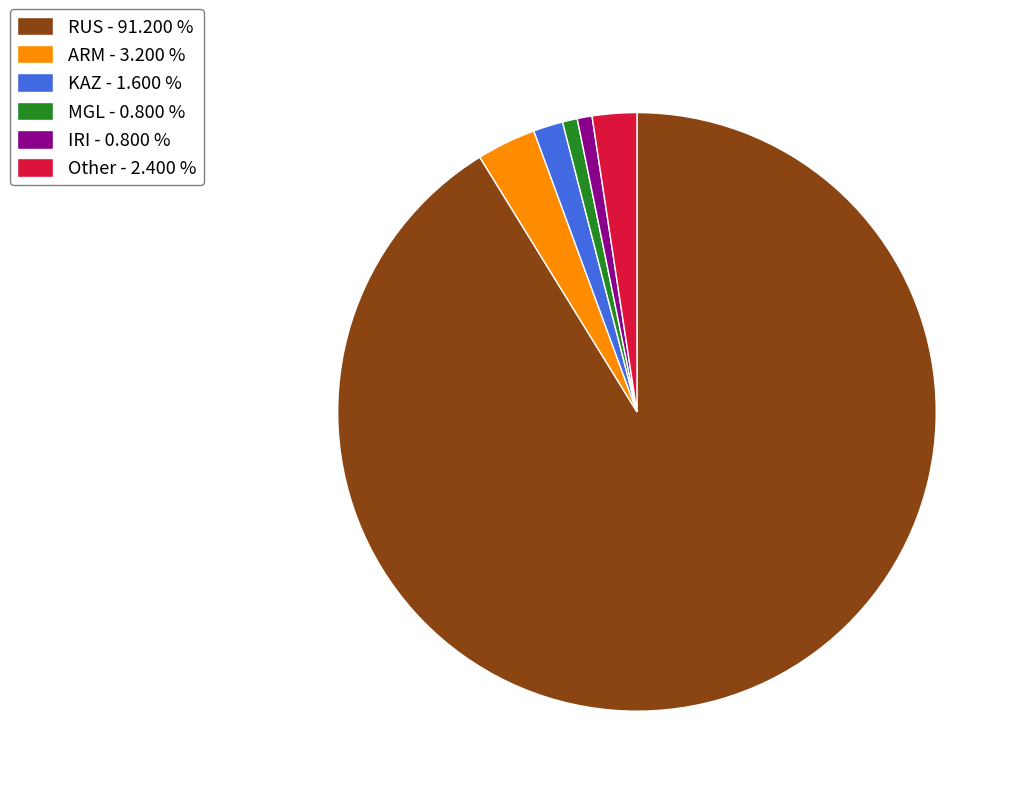

Which has a higher value, RUS - 91.200 % or Other - 2.400 %?

RUS - 91.200 %